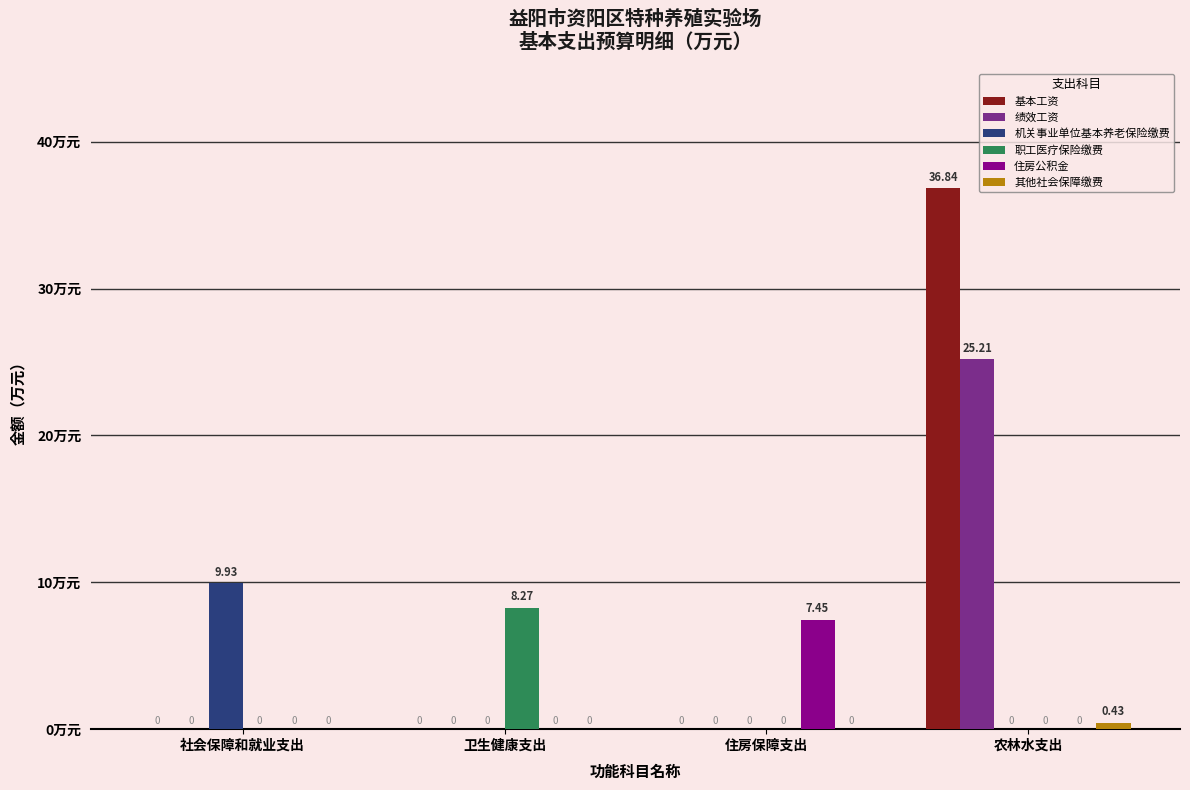

The 绩效工资 series shows 13.2 at 社会保障和就业支出. True or false?

False